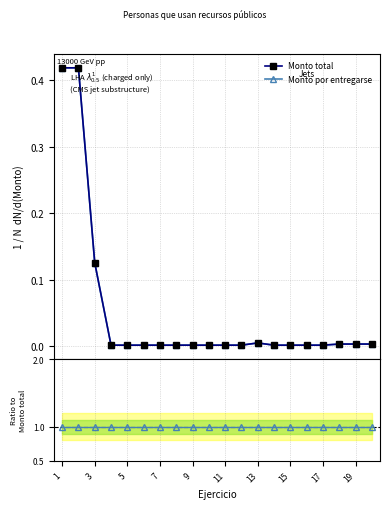

True or false: Monto por entregarse and Monto total cross at least once.

False